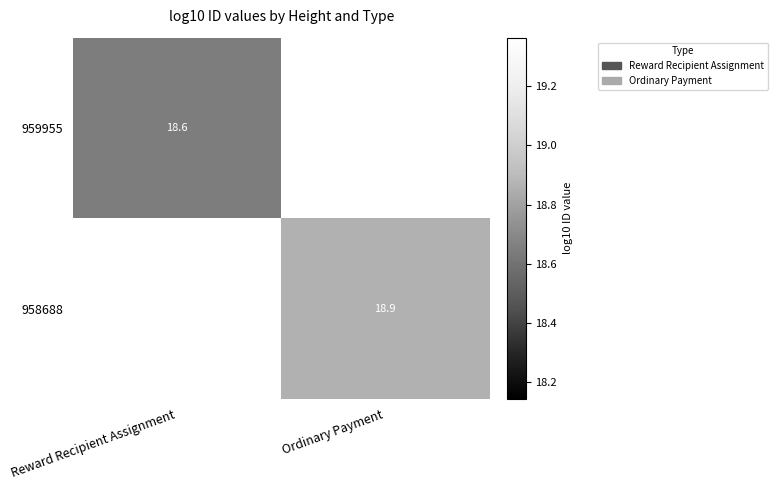

Which series has the largest range (max minus min)?

959955